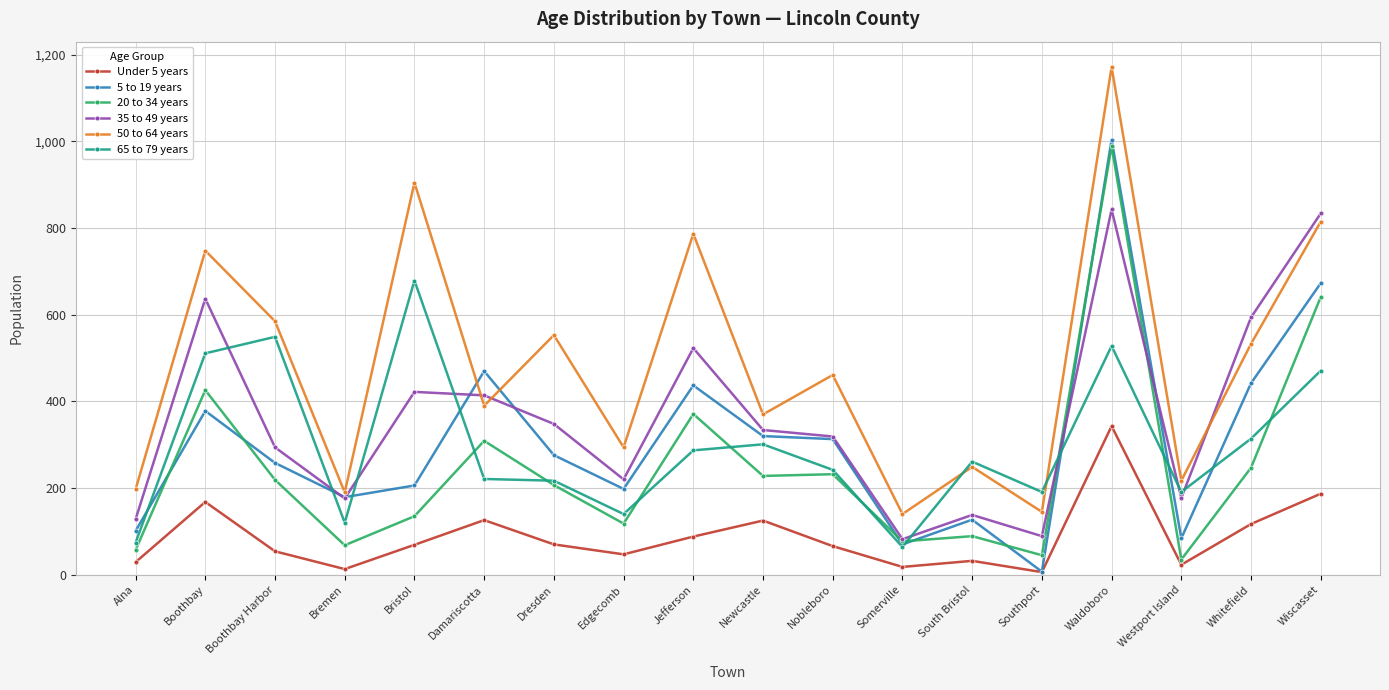

In 20 to 34 years, how many points are higher than both neighbors (excluding endpoints)?

6